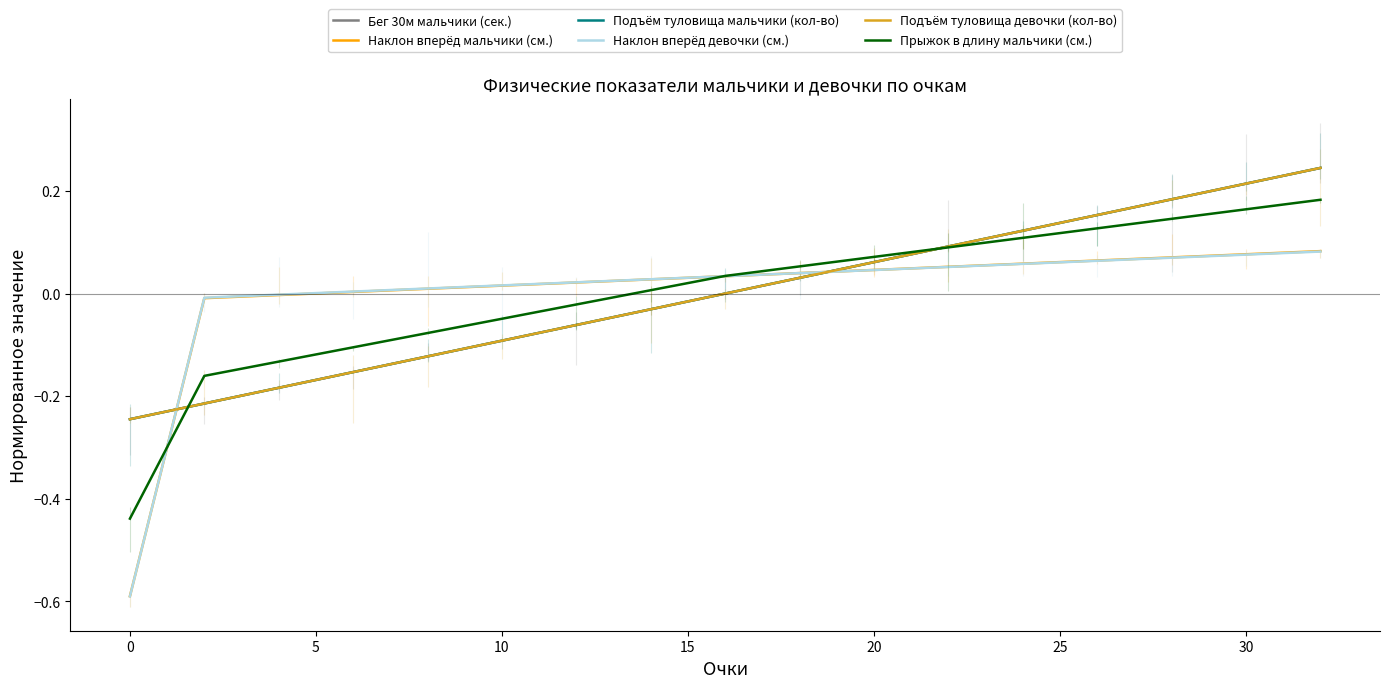

How many intersections are there between Бег 30м мальчики (сек.) and Наклон вперёд девочки (см.)?

2